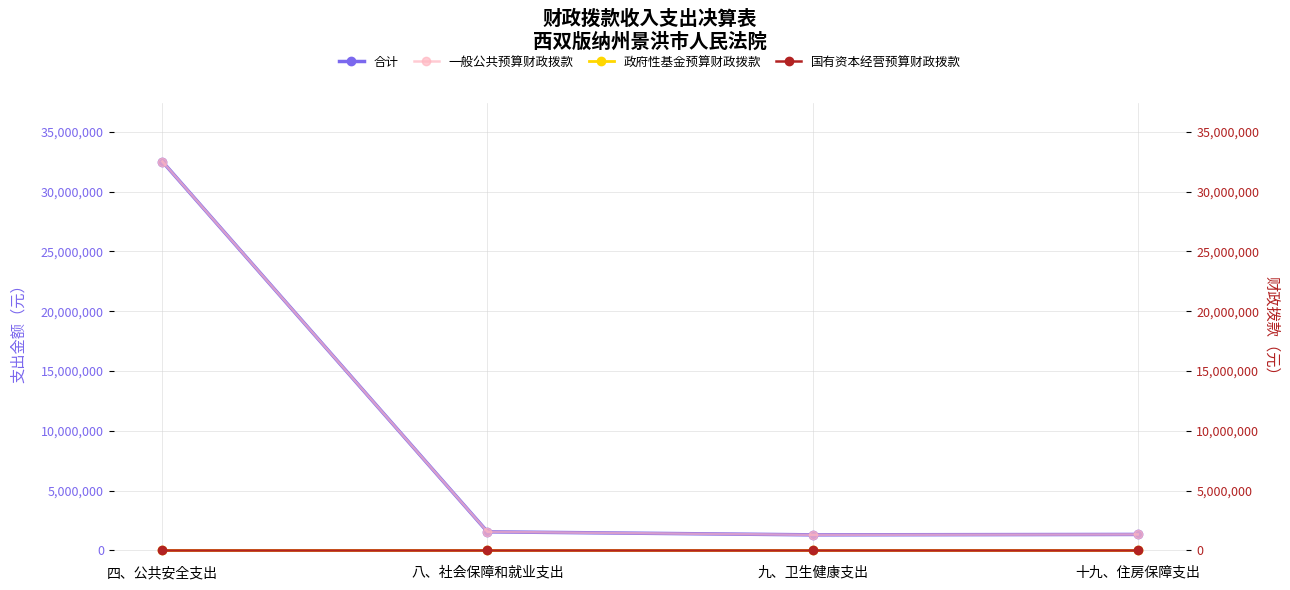

What are all the series names shown in the legend?

合计, 一般公共预算财政拨款, 政府性基金预算财政拨款, 国有资本经营预算财政拨款